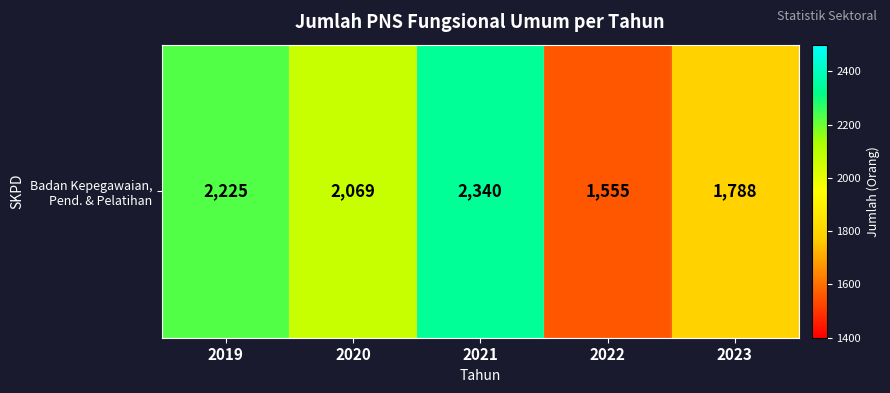

Which category has the highest value across all series?

2021